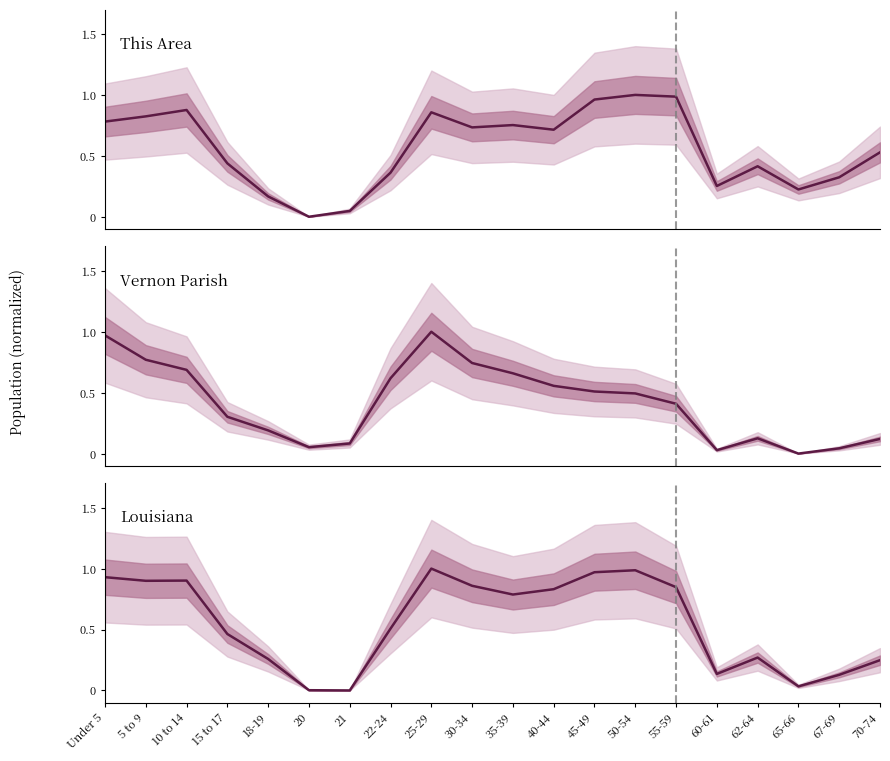

How many interior local peaks does the Louisiana series have?

4